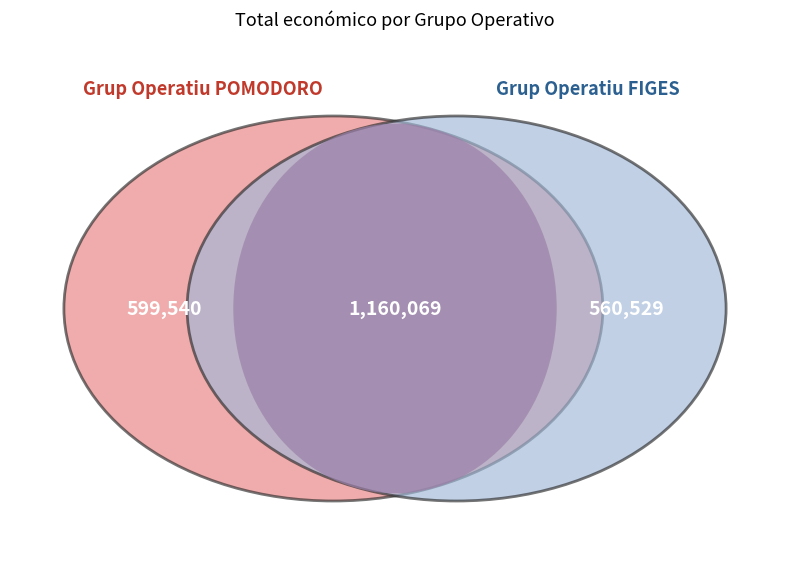

Is it true that Grup Operatiu POMODORO is 52% of the pie?

True